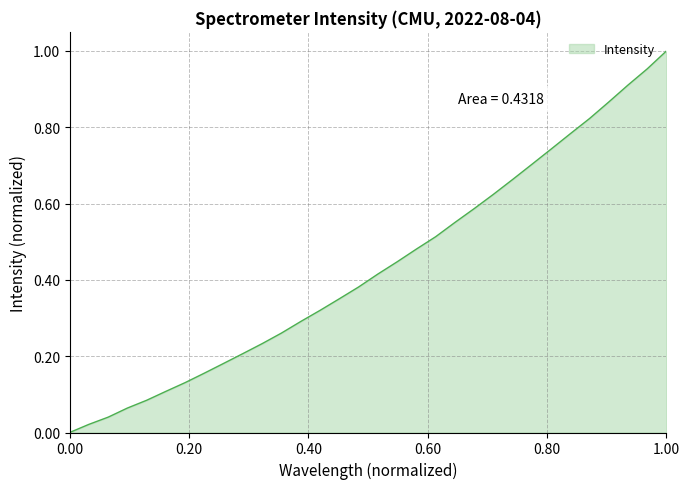

How many categories are shown in the chart?

32